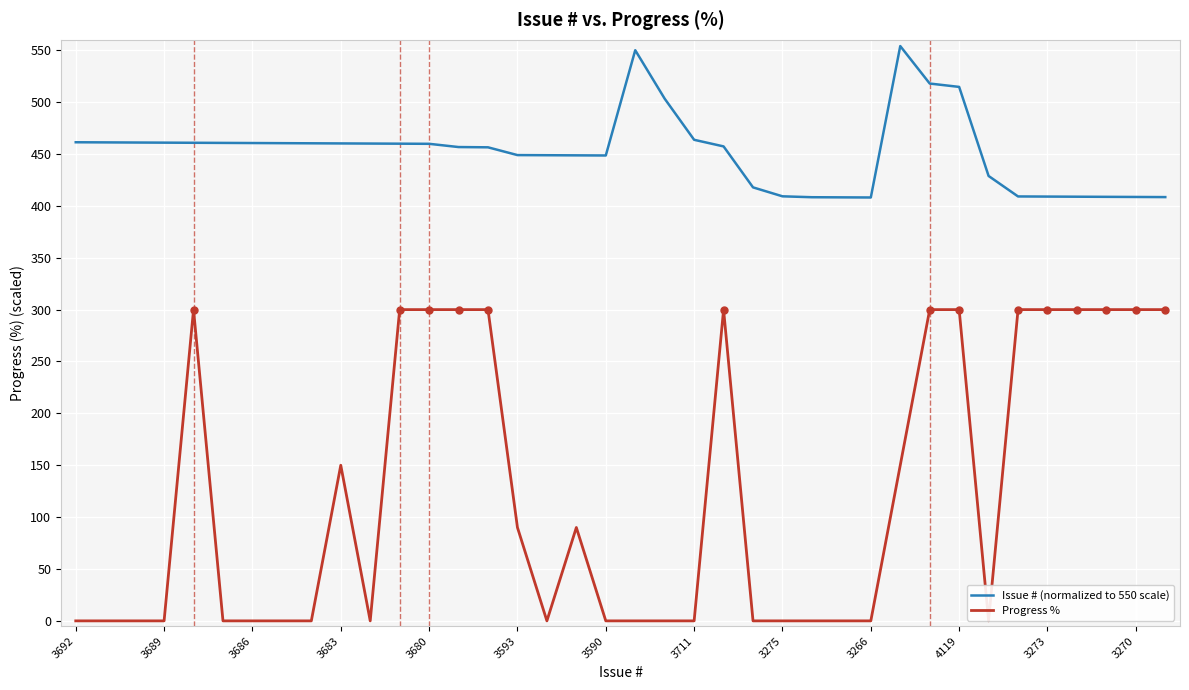

Rank the series by their maximum value, from lowest to highest.

Progress %, Issue # (normalized to 550 scale)